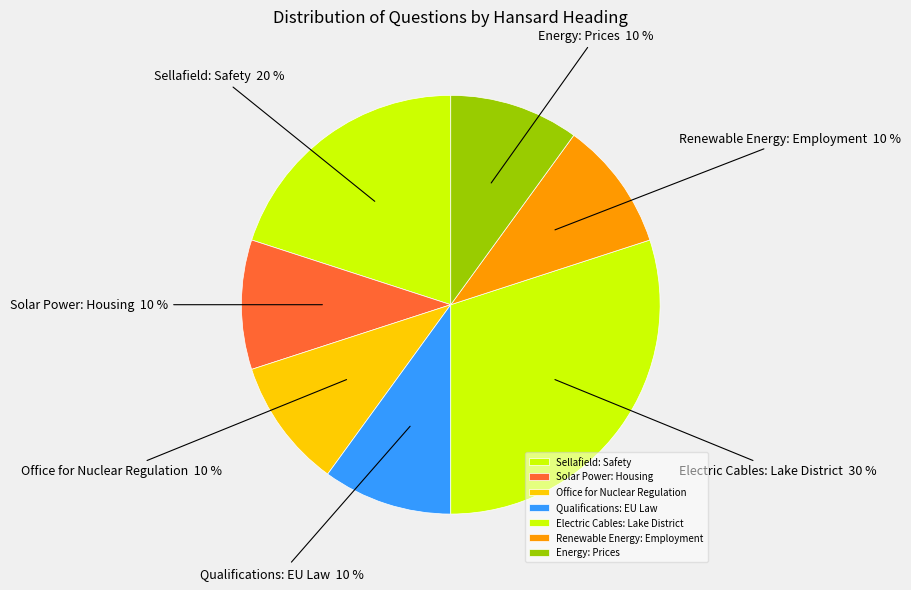

To the nearest percent, what is the average slice percentage?

14%